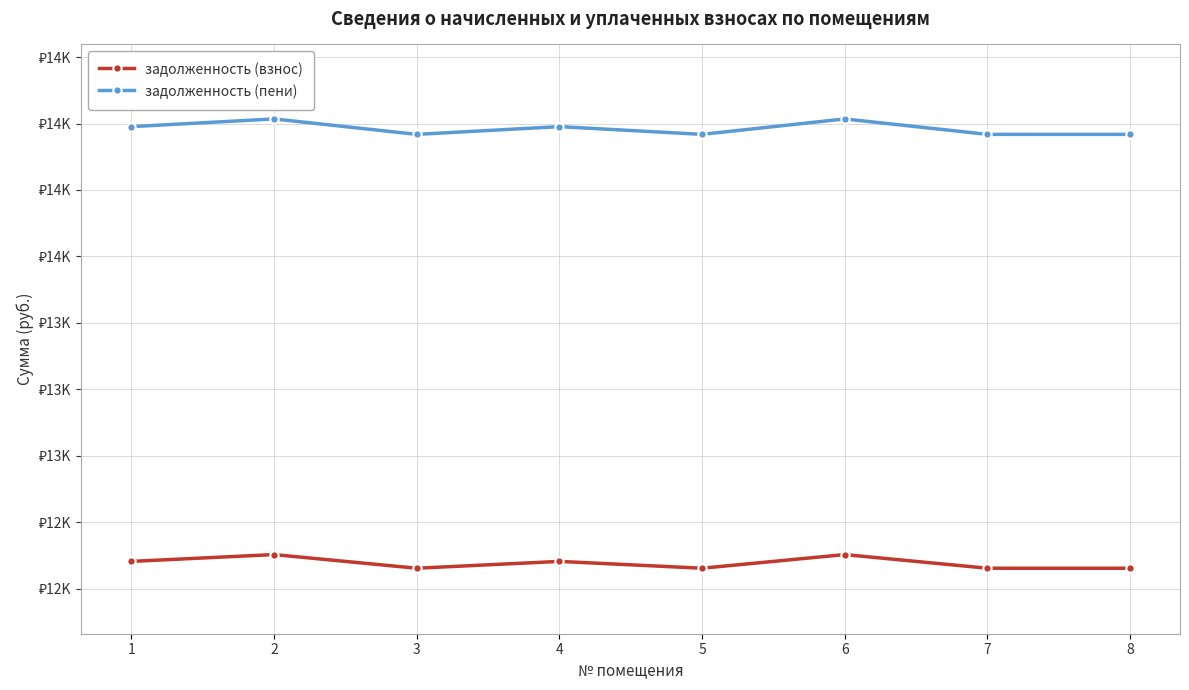

Reading left to right, what are all the values shown in this chart?

задолженность (взнос): 1=12352.1	2=12377.8	3=12326.4	4=12352.1	5=12326.4	6=12377.8	7=12326.4	8=12326.4
задолженность (пени): 1=13988.5	2=14017.5	3=13959.4	4=13988.5	5=13959.4	6=14017.5	7=13959.4	8=13959.4